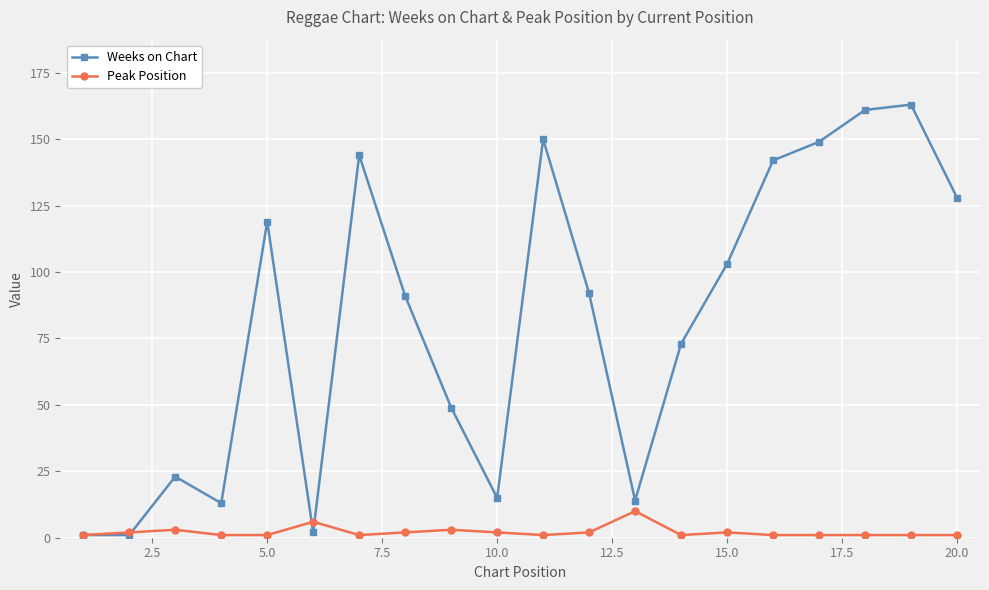

What is the value of the Weeks on Chart point at the 7th from the left?

144